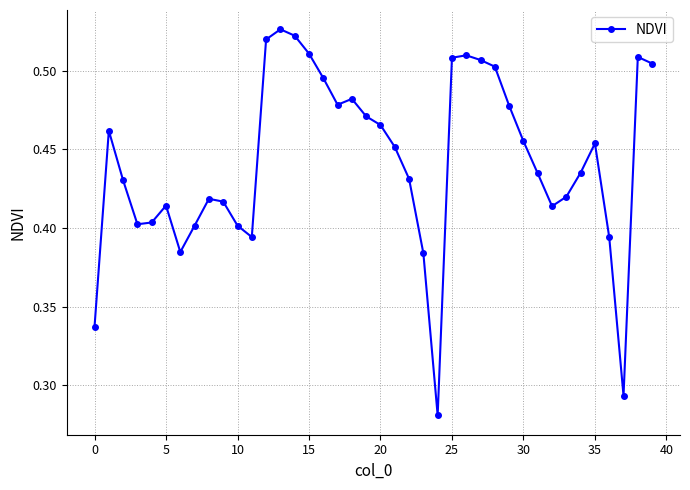

What is the difference between the maximum and minimum values?

0.2